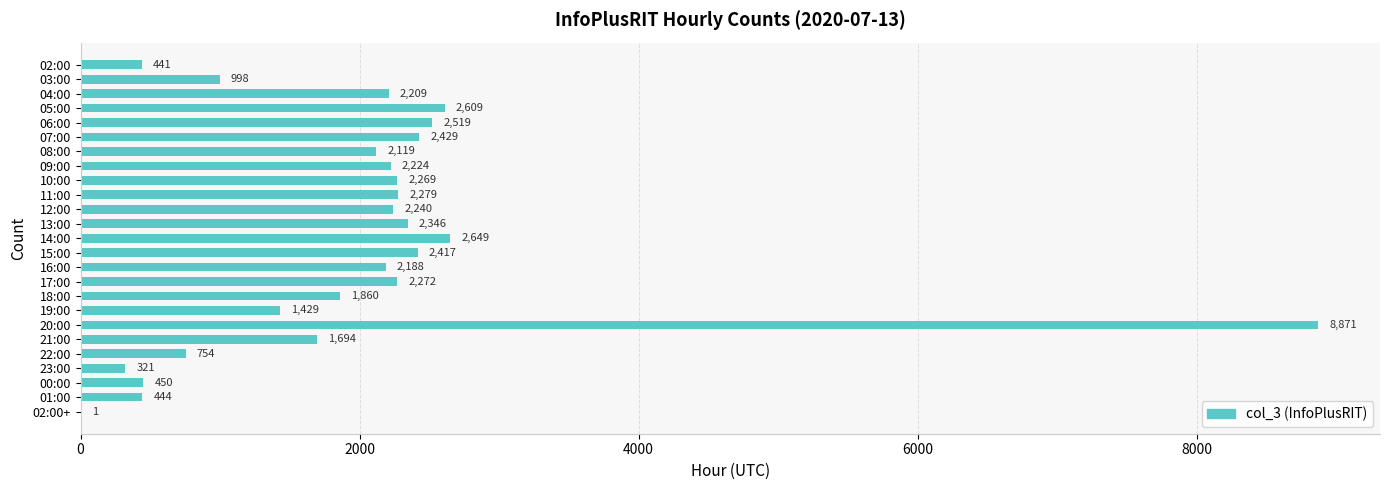

The value at 04:00 is 2209. True or false?

True